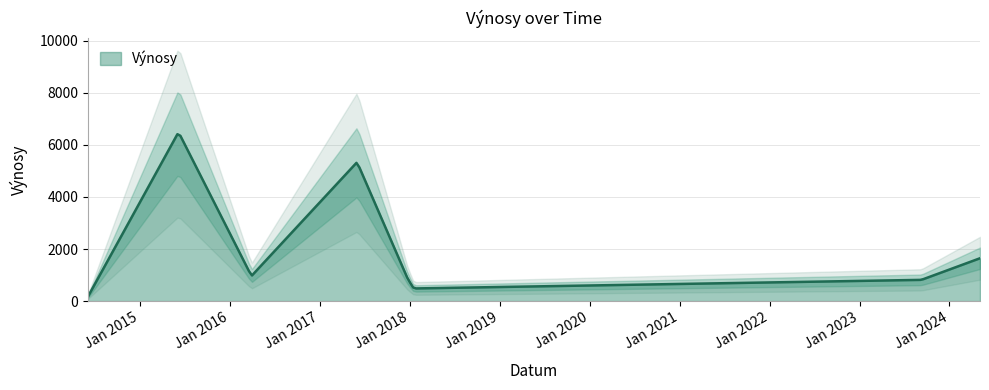

What is the minimum value shown in the chart?

168.5